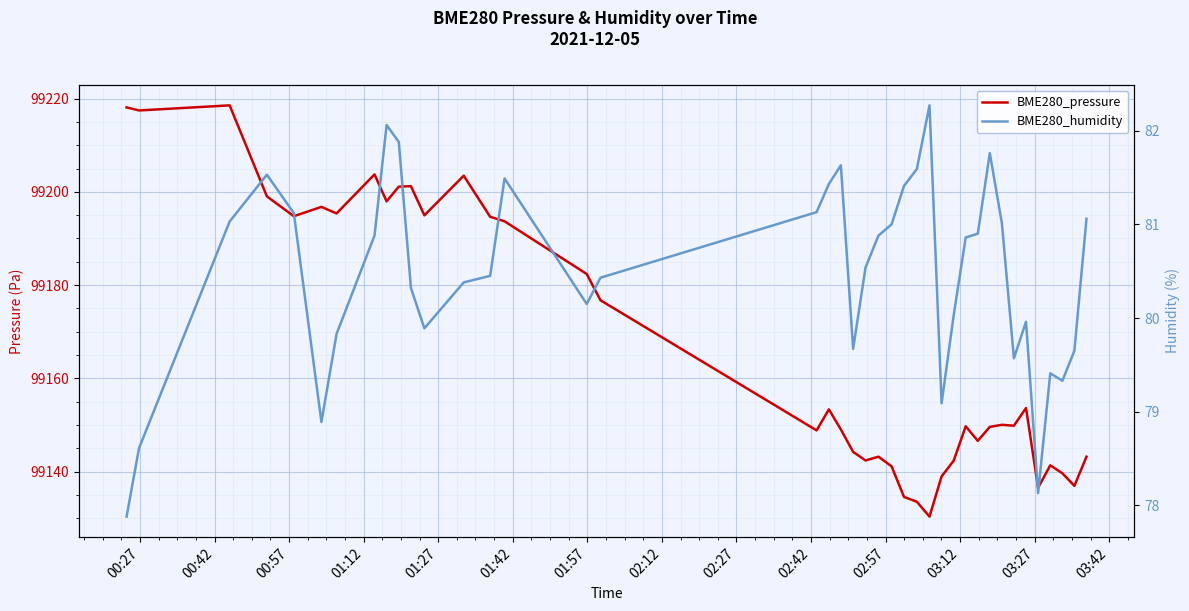

What is the difference between the maximum and second lowest values in the BME280_pressure series?

85.0